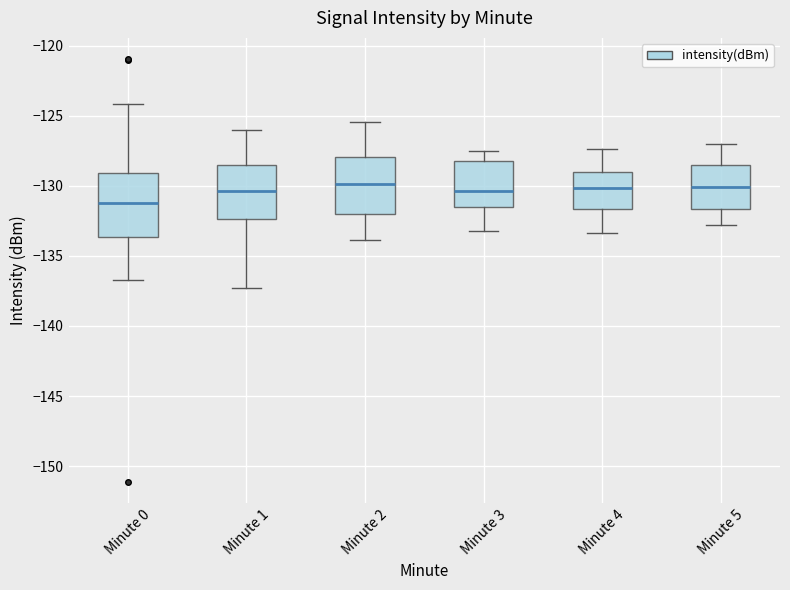

Which box's median line is the lowest?

Minute 0